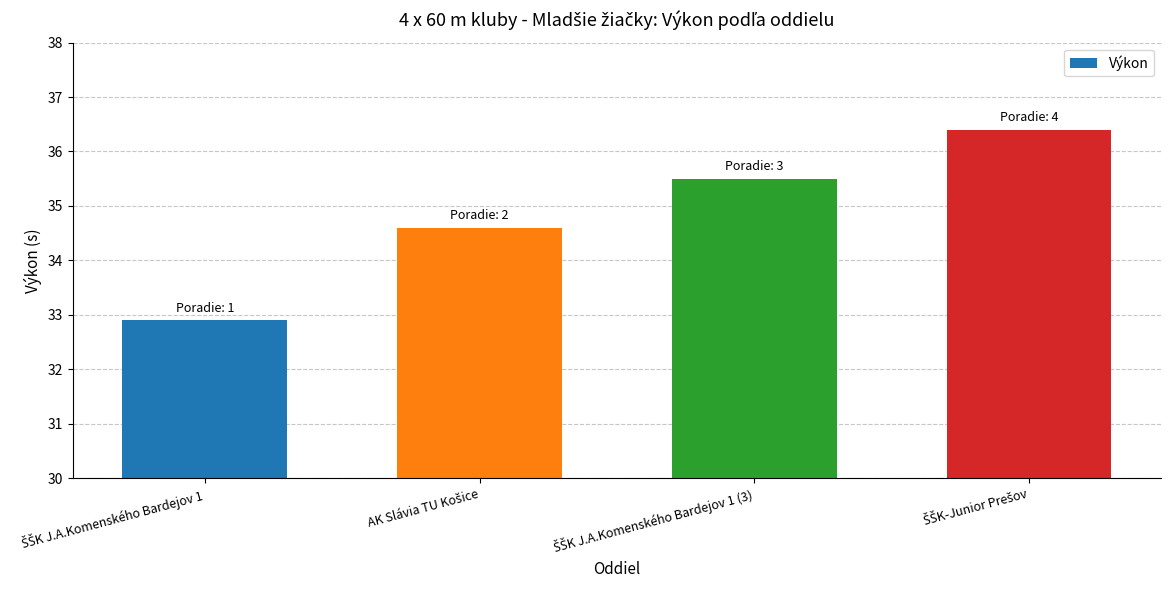

What is the difference between the maximum and minimum values?

3.5